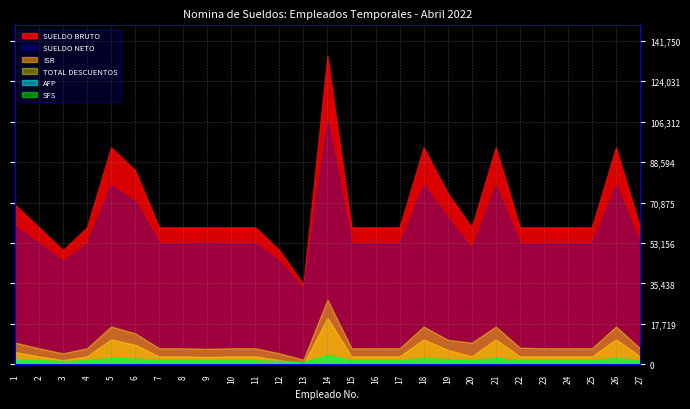

What is the total value across all series at 14?

298316.7